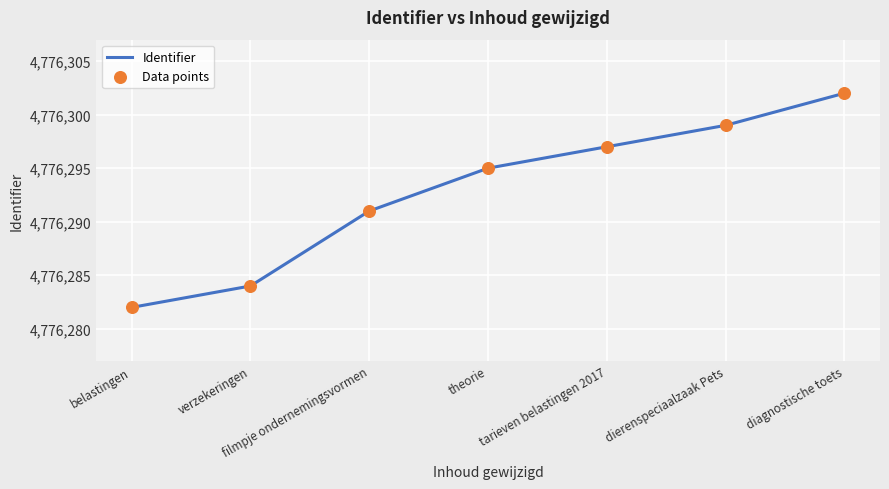

The chart shows a value of 8290798 at tarieven belastingen 2017. True or false?

False